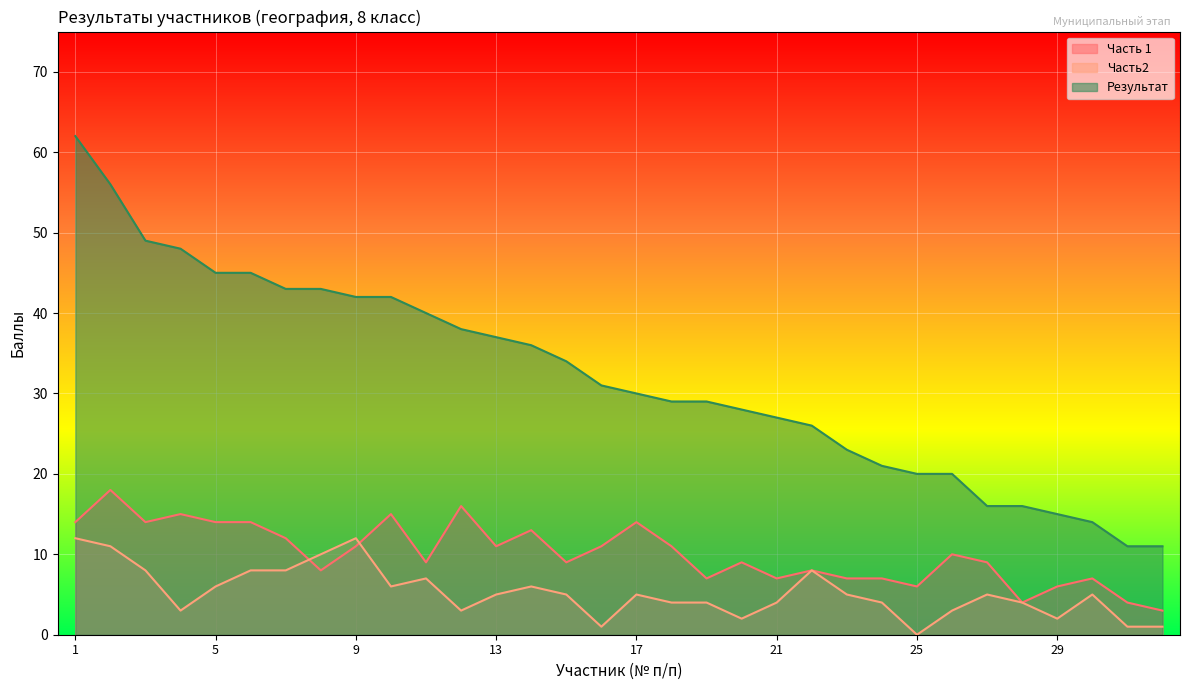

At which category does Часть2 reach its first local peak?

9